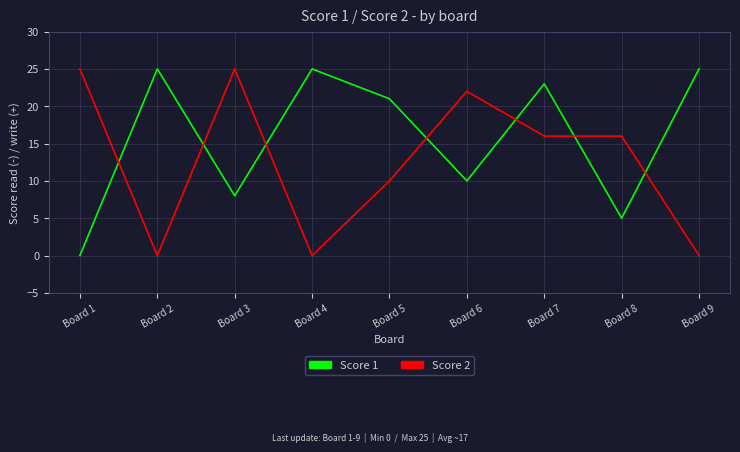

What is the difference between the highest and lowest values at Board 5?

11